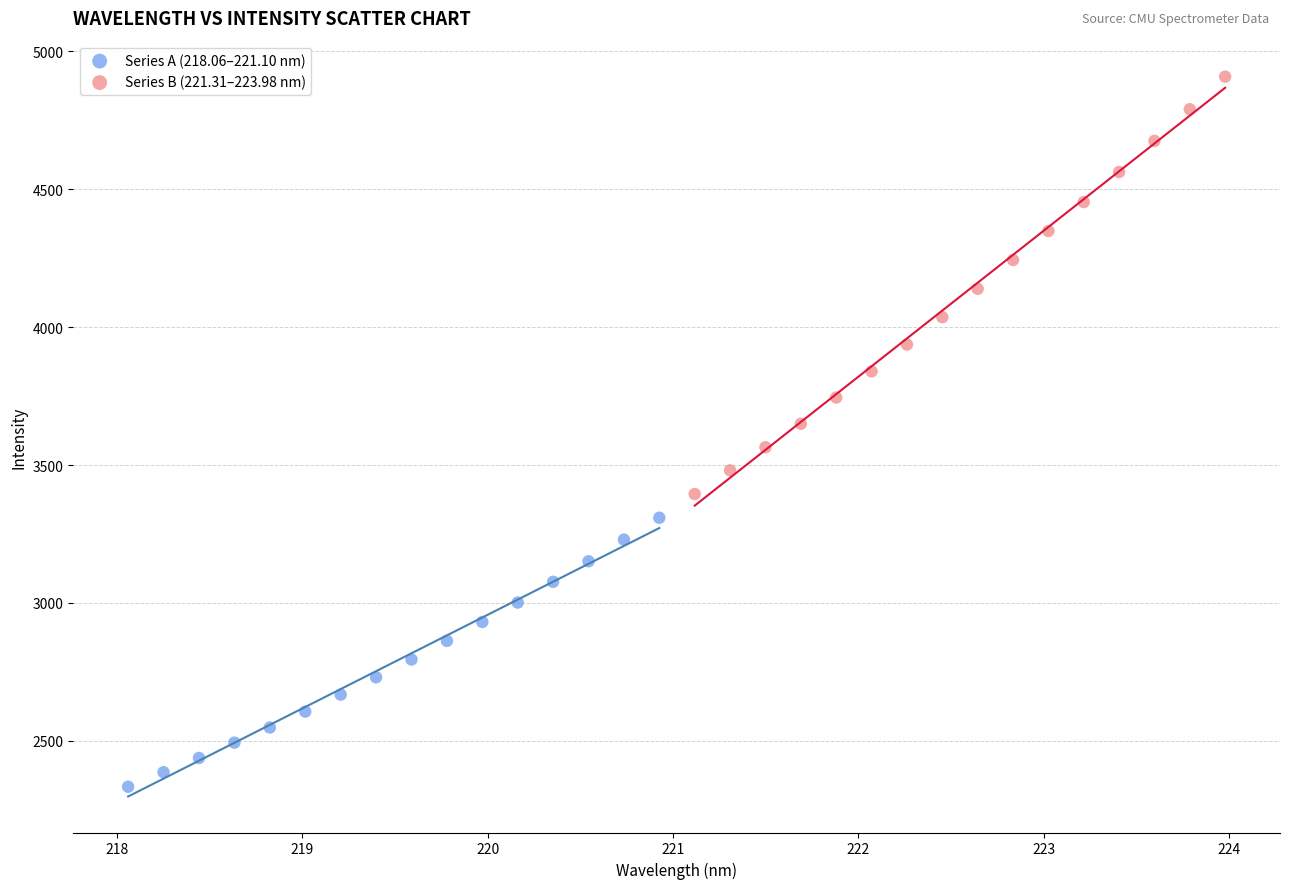

Which series has the largest Y range (max minus min)?

Series B (221.31–223.98 nm)